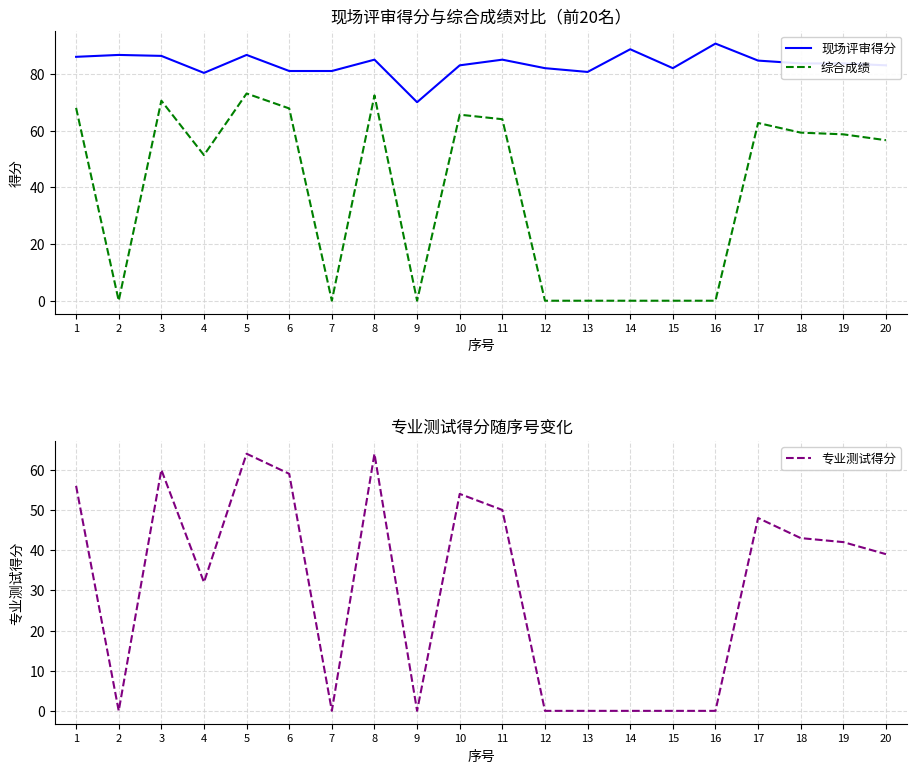

At which category is the sum across all series the highest?

5